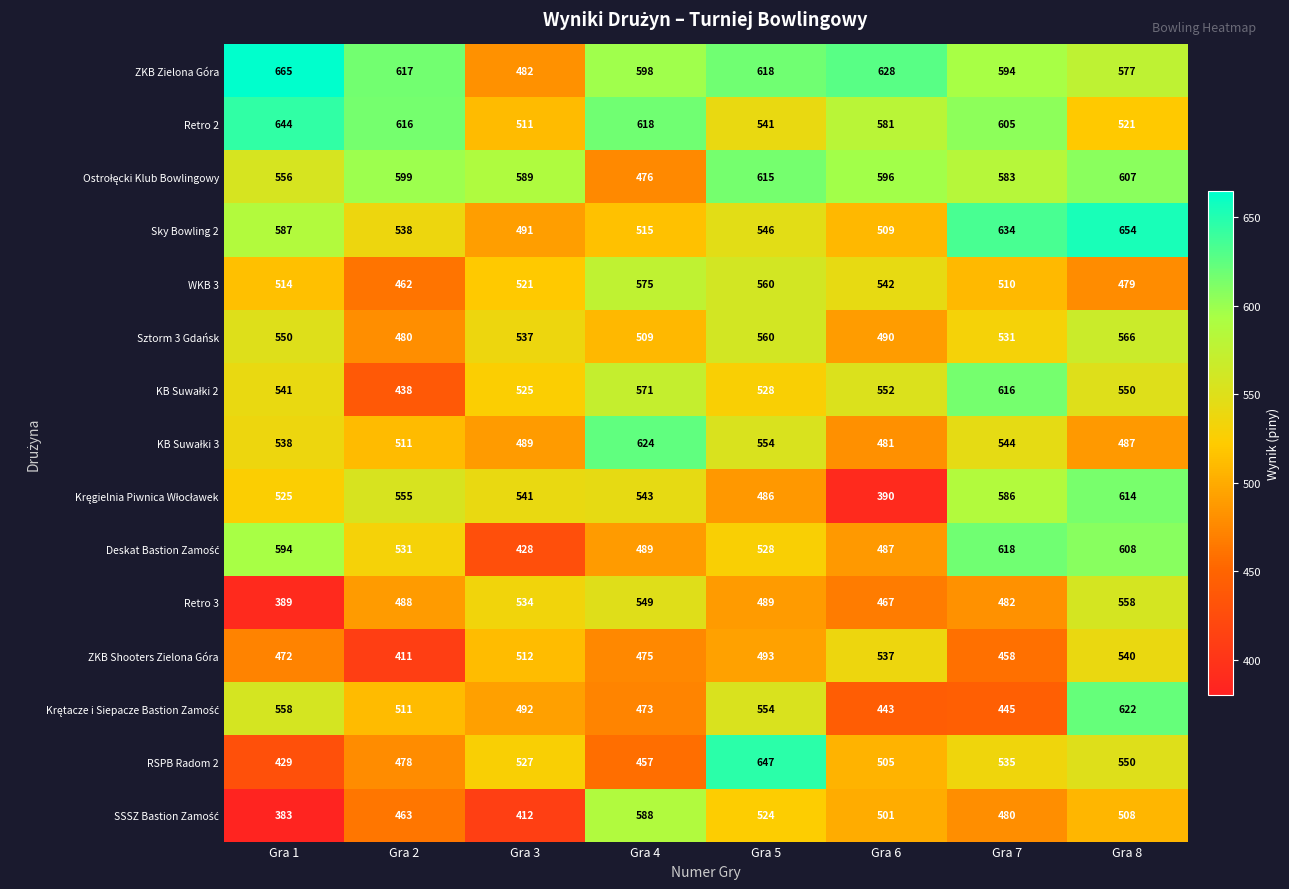

The value of RSPB Radom 2 at Gra 8 is 280. True or false?

False